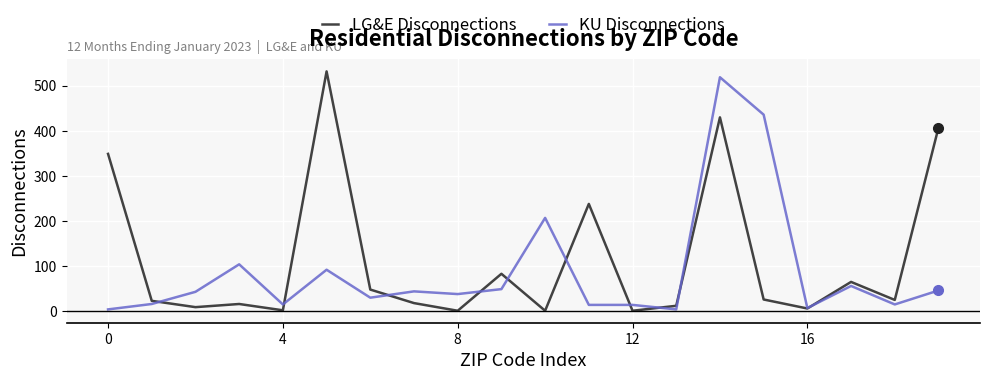

Which series has the largest total across all categories?

LG&E Disconnections